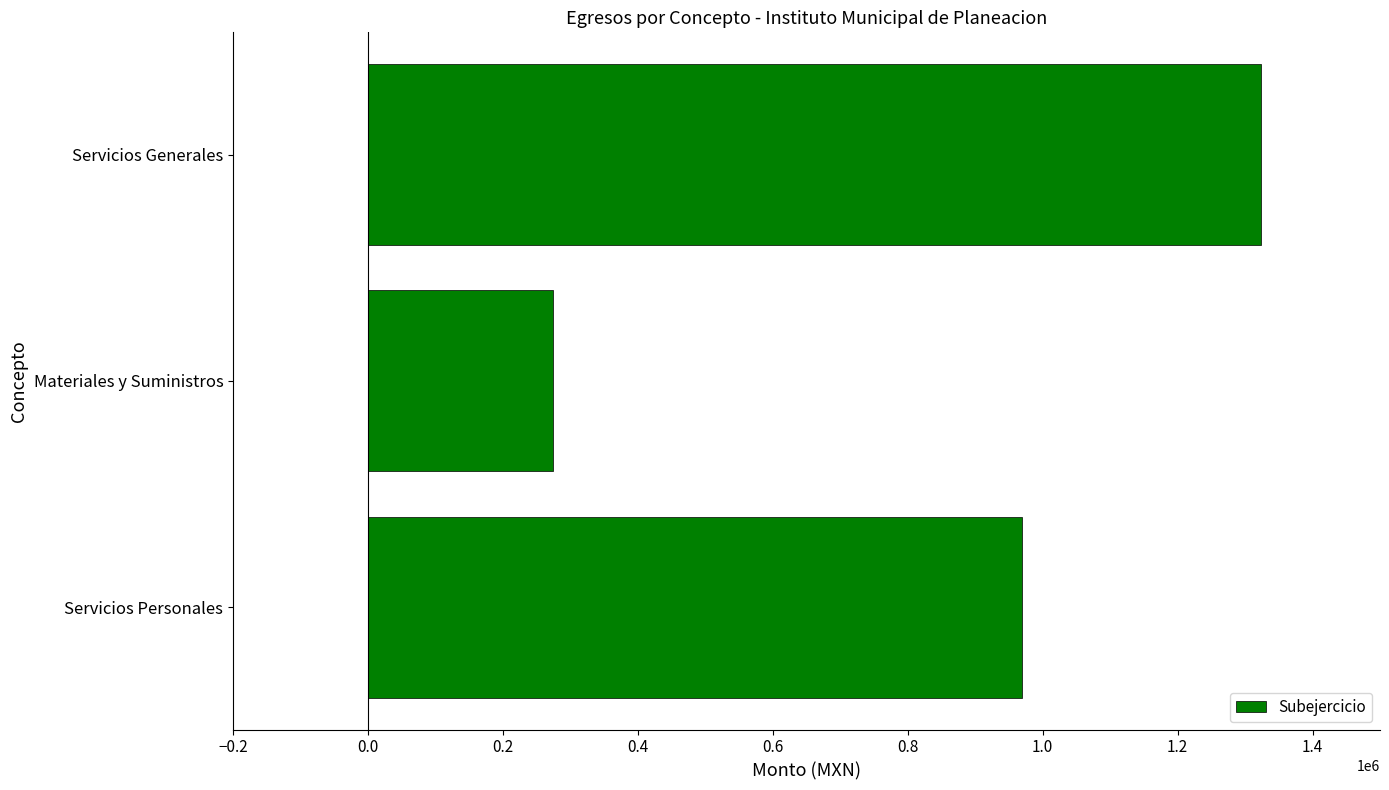

Where is the data nearest to the value 798942?

Servicios Personales